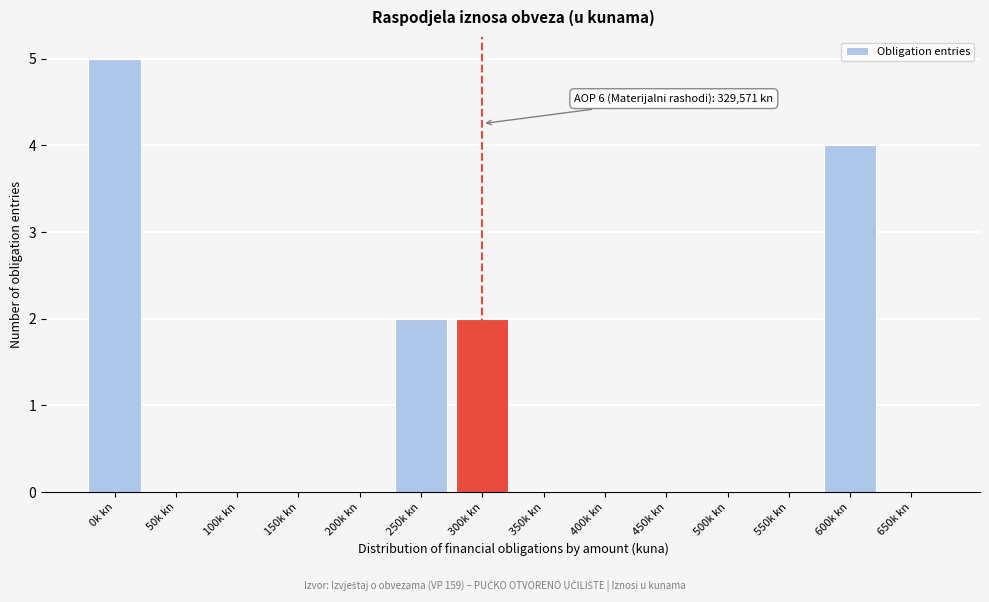

Reading left to right, transcribe all the data shown in this chart.

0k kn=5	50k kn=0	100k kn=0	150k kn=0	200k kn=0	250k kn=2	300k kn=2	350k kn=0	400k kn=0	450k kn=0	500k kn=0	550k kn=0	600k kn=4	650k kn=0